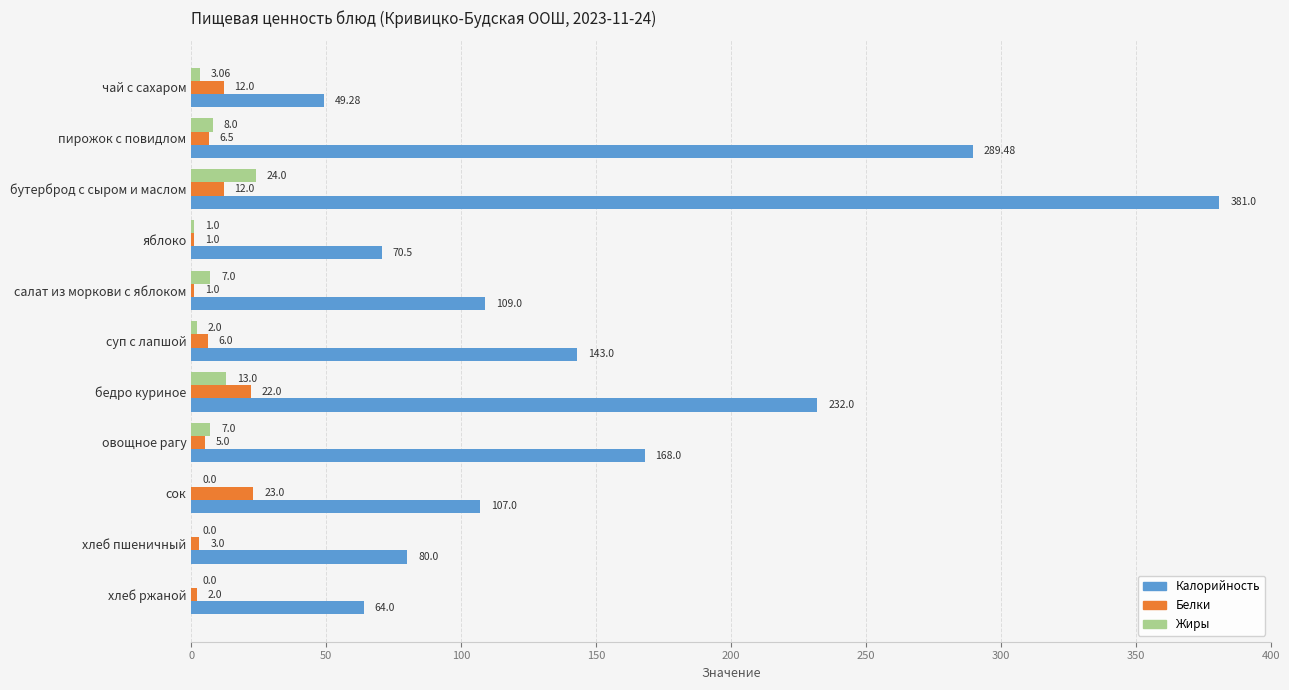

Is the value of Жиры at бедро куриное greater than the value of Белки at чай с сахаром?

Yes